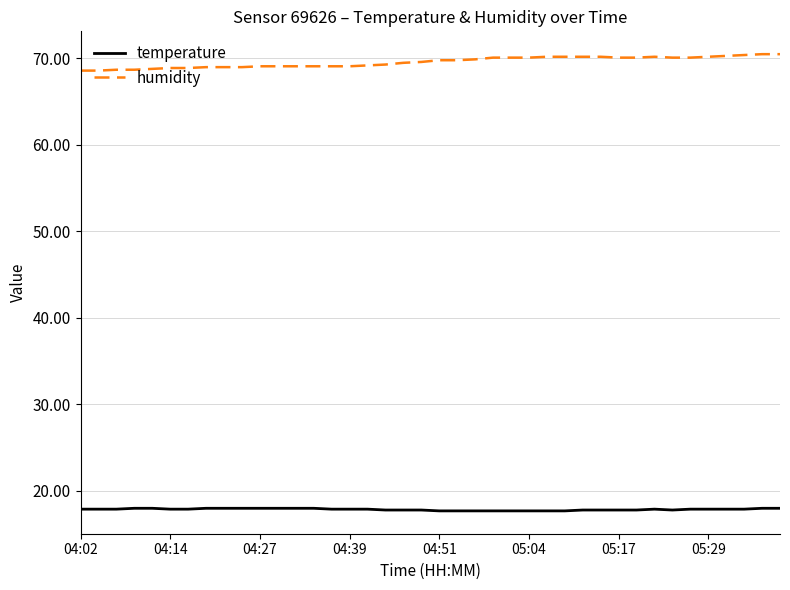

What is the difference between the maximum and minimum values in the humidity series?

1.9